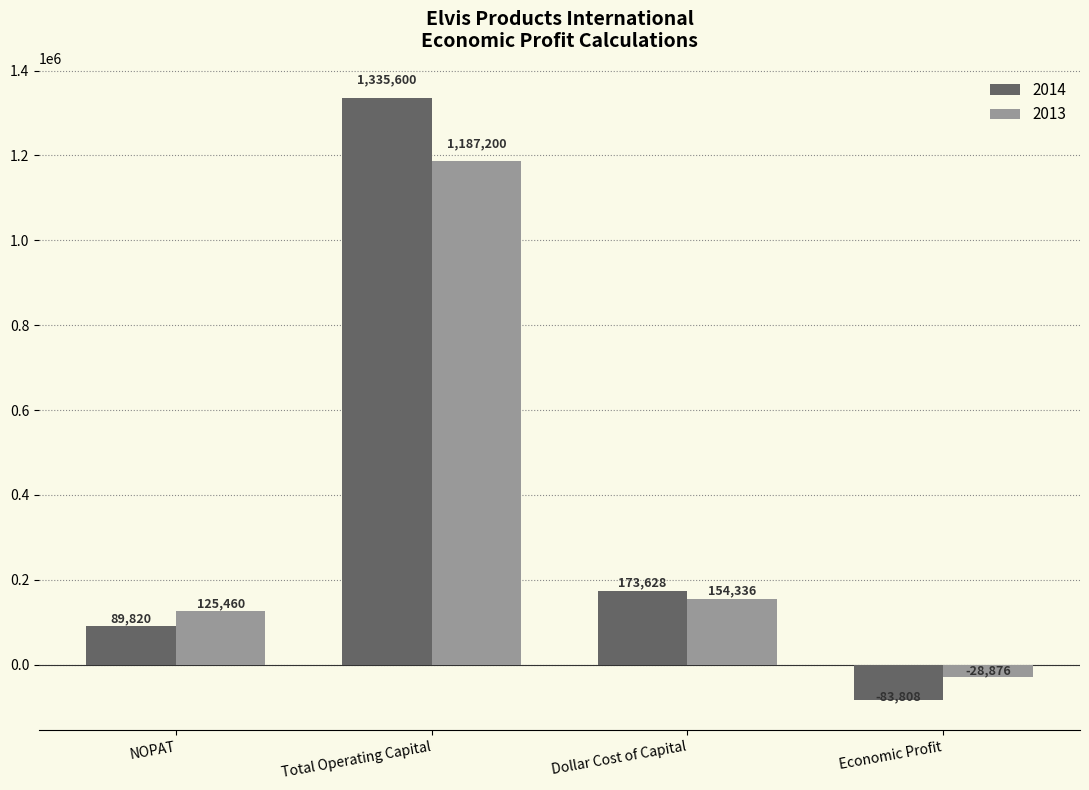

List the series in order of their peak value, highest first.

2014, 2013